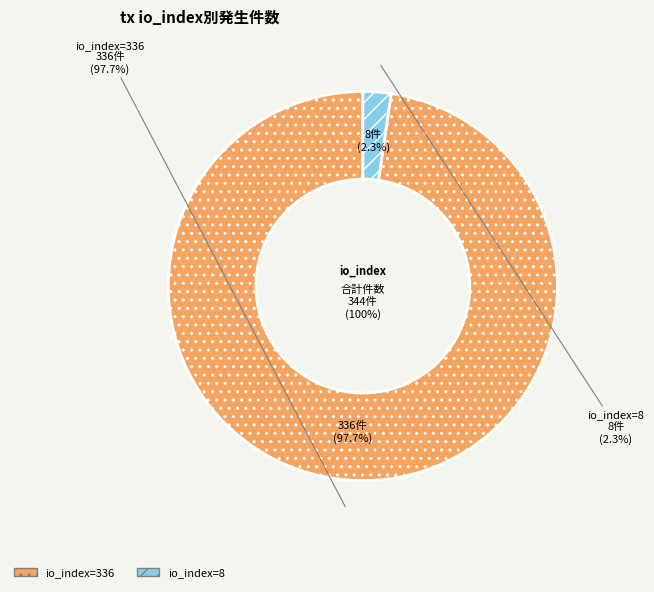

To the nearest percent, what is the combined percentage of io_index=8 and io_index=336?

100%